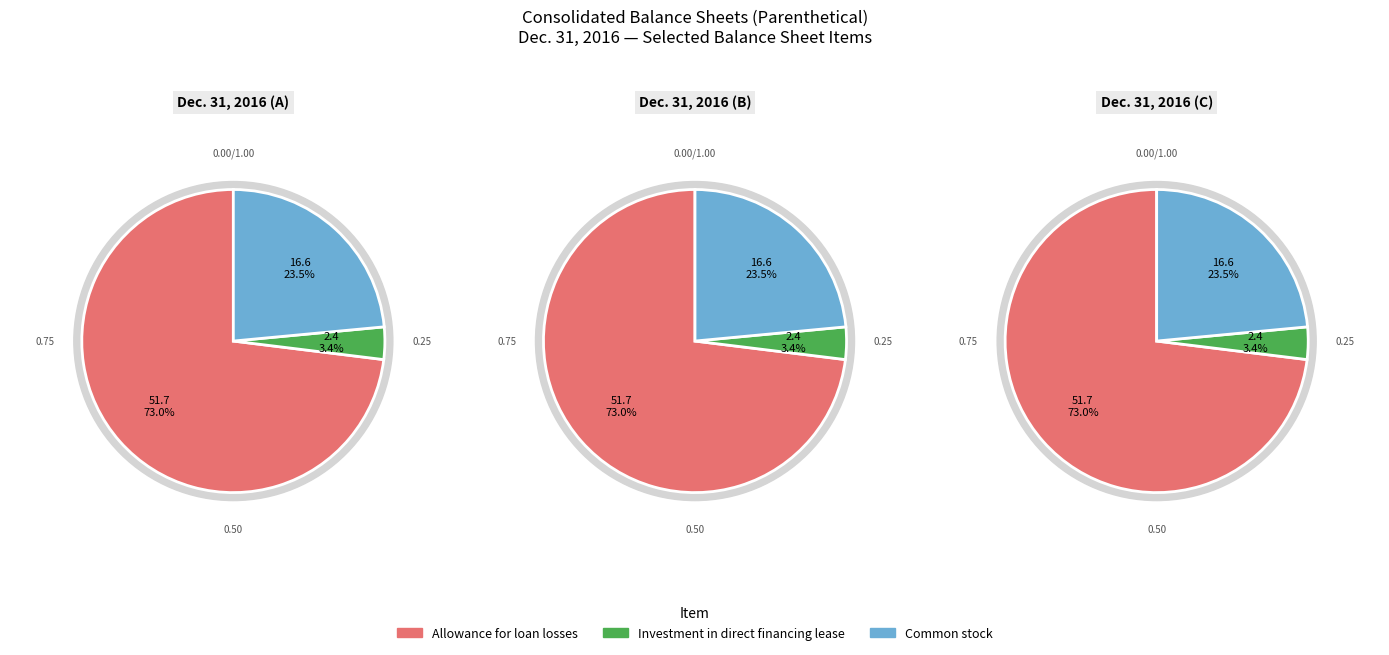

True or false: Common stock, shares issued accounts for 24% of the total.

True